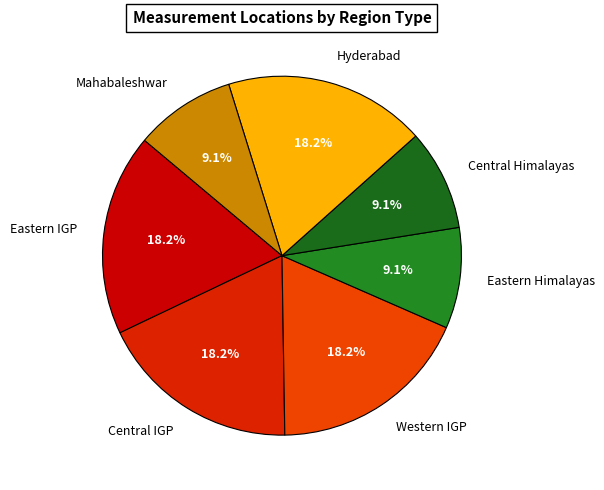

What percentage do Hyderabad and Mahabaleshwar together represent?

27.3%